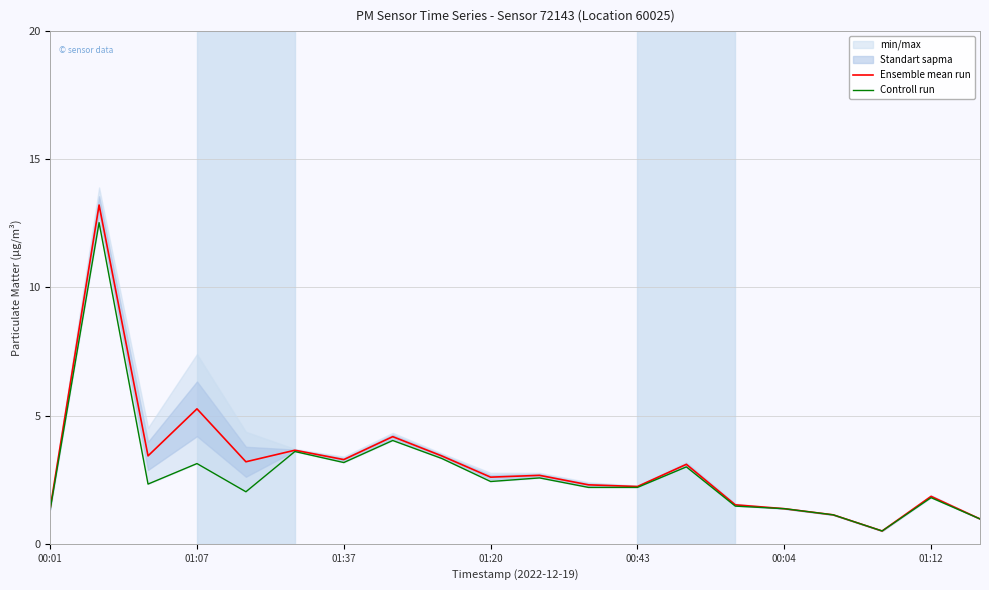

Which series has the widest spread of values?

Ensemble mean run